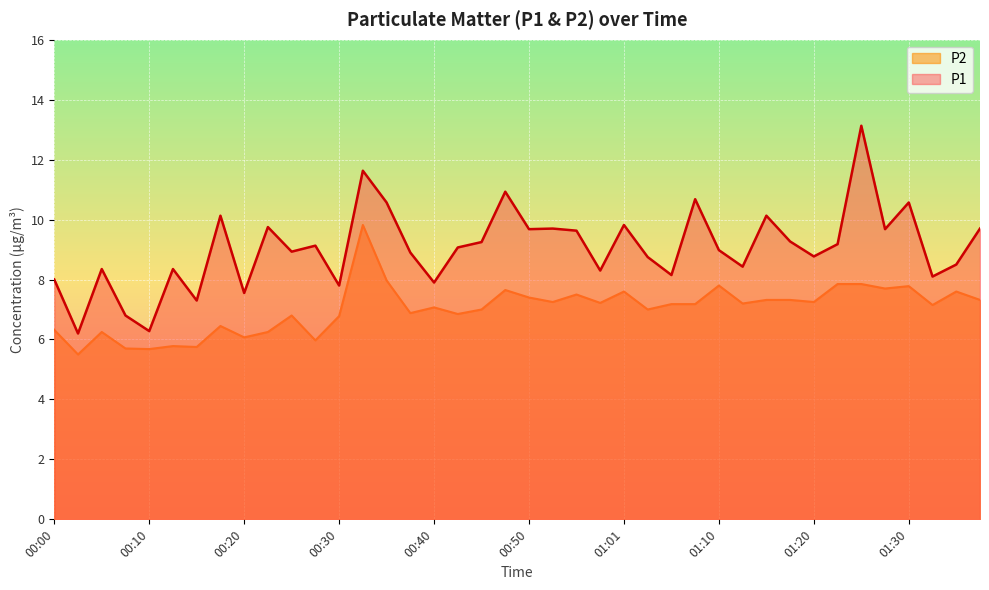

Reading right to left, transcribe all the data shown in this chart.

P1: 01:38=9.7	01:35=8.5	01:33=8.1	01:30=10.6	01:28=9.7	01:25=13.1	01:23=9.2	01:20=8.8	01:18=9.3	01:15=10.1	01:13=8.4	01:10=9.0	01:08=10.7	01:06=8.2	01:03=8.8	01:01=9.8	00:58=8.3	00:55=9.6	00:53=9.7	00:50=9.7	00:48=10.9	00:45=9.2	00:42=9.1	00:40=7.9	00:37=8.9	00:35=10.6	00:32=11.6	00:30=7.8	00:27=9.1	00:25=8.9	00:22=9.8	00:20=7.5	00:17=10.1	00:15=7.3	00:12=8.3	00:10=6.3	00:07=6.8	00:05=8.3	00:02=6.2	00:00=8.0
P2: 01:38=7.3	01:35=7.6	01:33=7.2	01:30=7.8	01:28=7.7	01:25=7.8	01:23=7.8	01:20=7.2	01:18=7.3	01:15=7.3	01:13=7.2	01:10=7.8	01:08=7.2	01:06=7.2	01:03=7.0	01:01=7.6	00:58=7.2	00:55=7.5	00:53=7.2	00:50=7.4	00:48=7.7	00:45=7.0	00:42=6.8	00:40=7.1	00:37=6.9	00:35=8.0	00:32=9.8	00:30=6.8	00:27=6.0	00:25=6.8	00:22=6.2	00:20=6.1	00:17=6.5	00:15=5.8	00:12=5.8	00:10=5.7	00:07=5.7	00:05=6.2	00:02=5.5	00:00=6.3